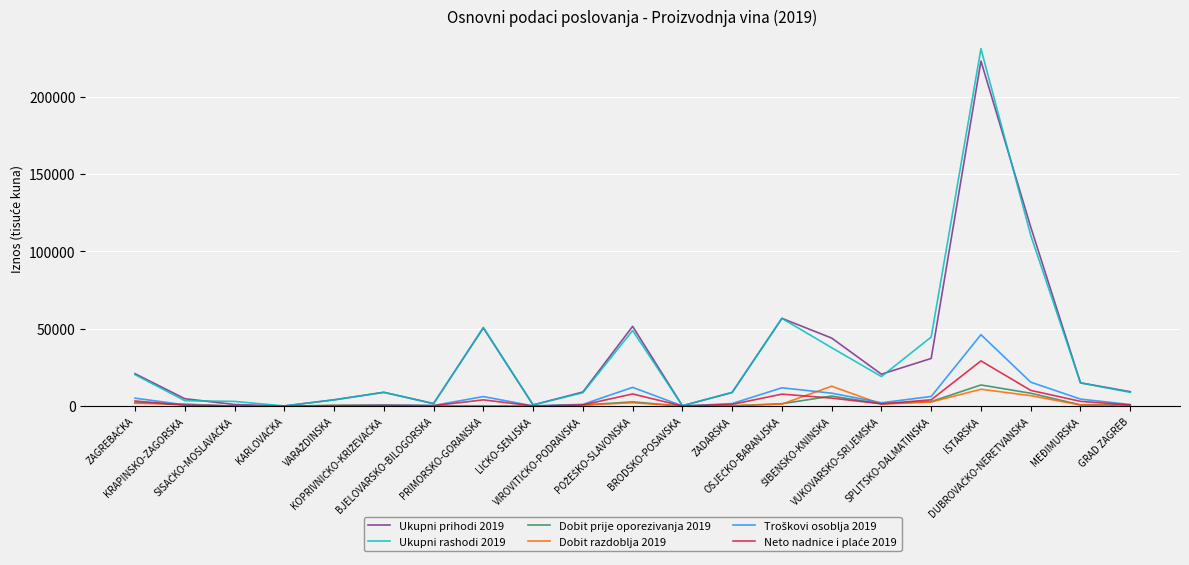

Which series has the widest spread of values?

Ukupni rashodi 2019